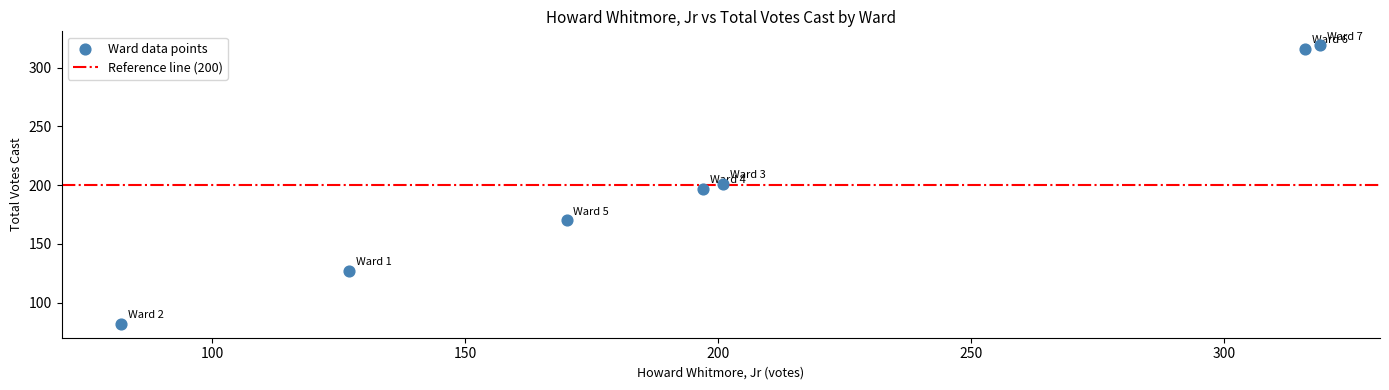

What is the average Y value?

202